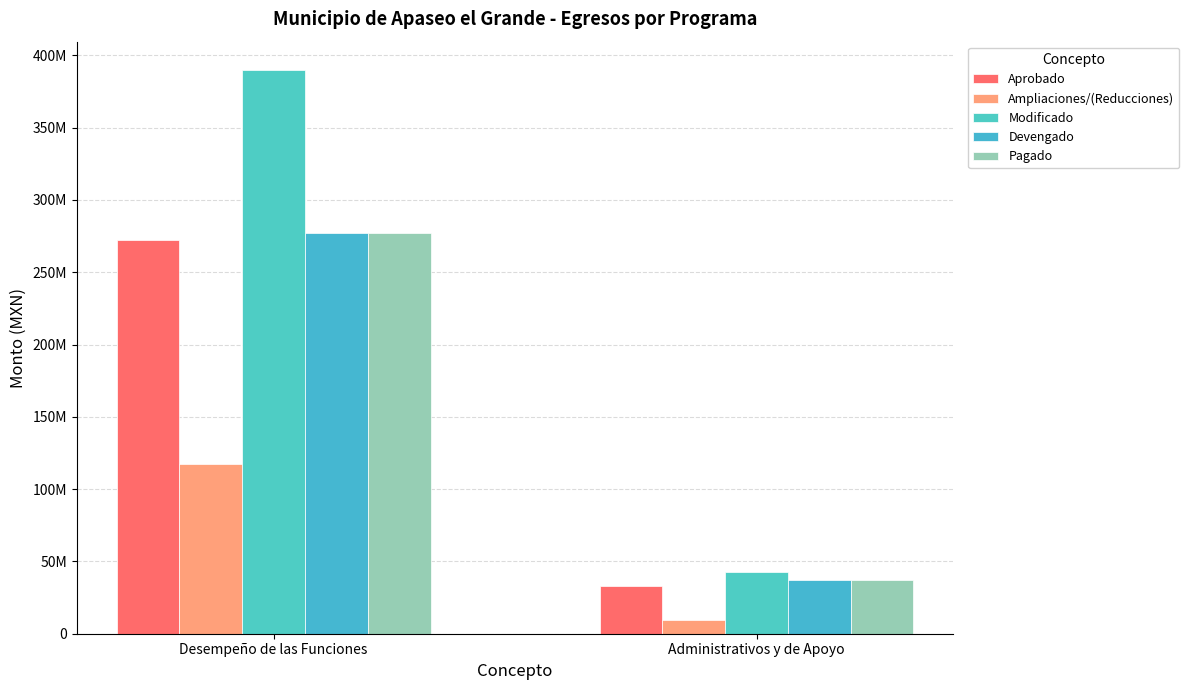

Reading left to right, transcribe all the data shown in this chart.

Aprobado: Desempeño de las Funciones=272516311.1	Administrativos y de Apoyo=33211135.7
Ampliaciones/(Reducciones): Desempeño de las Funciones=117466310.6	Administrativos y de Apoyo=9554975.7
Modificado: Desempeño de las Funciones=389982621.6	Administrativos y de Apoyo=42766111.4
Devengado: Desempeño de las Funciones=277147751.6	Administrativos y de Apoyo=36938277.9
Pagado: Desempeño de las Funciones=276938439.6	Administrativos y de Apoyo=36938277.9